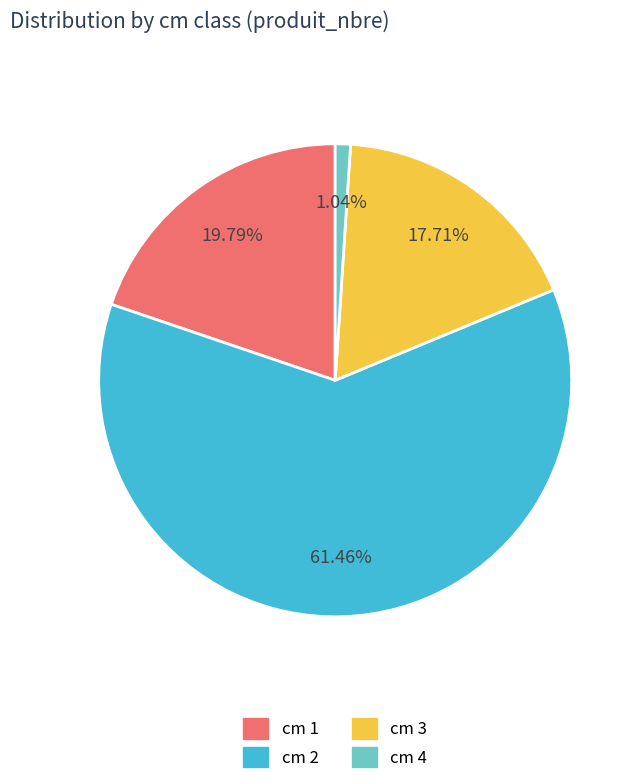

How many segments does this pie chart have?

4